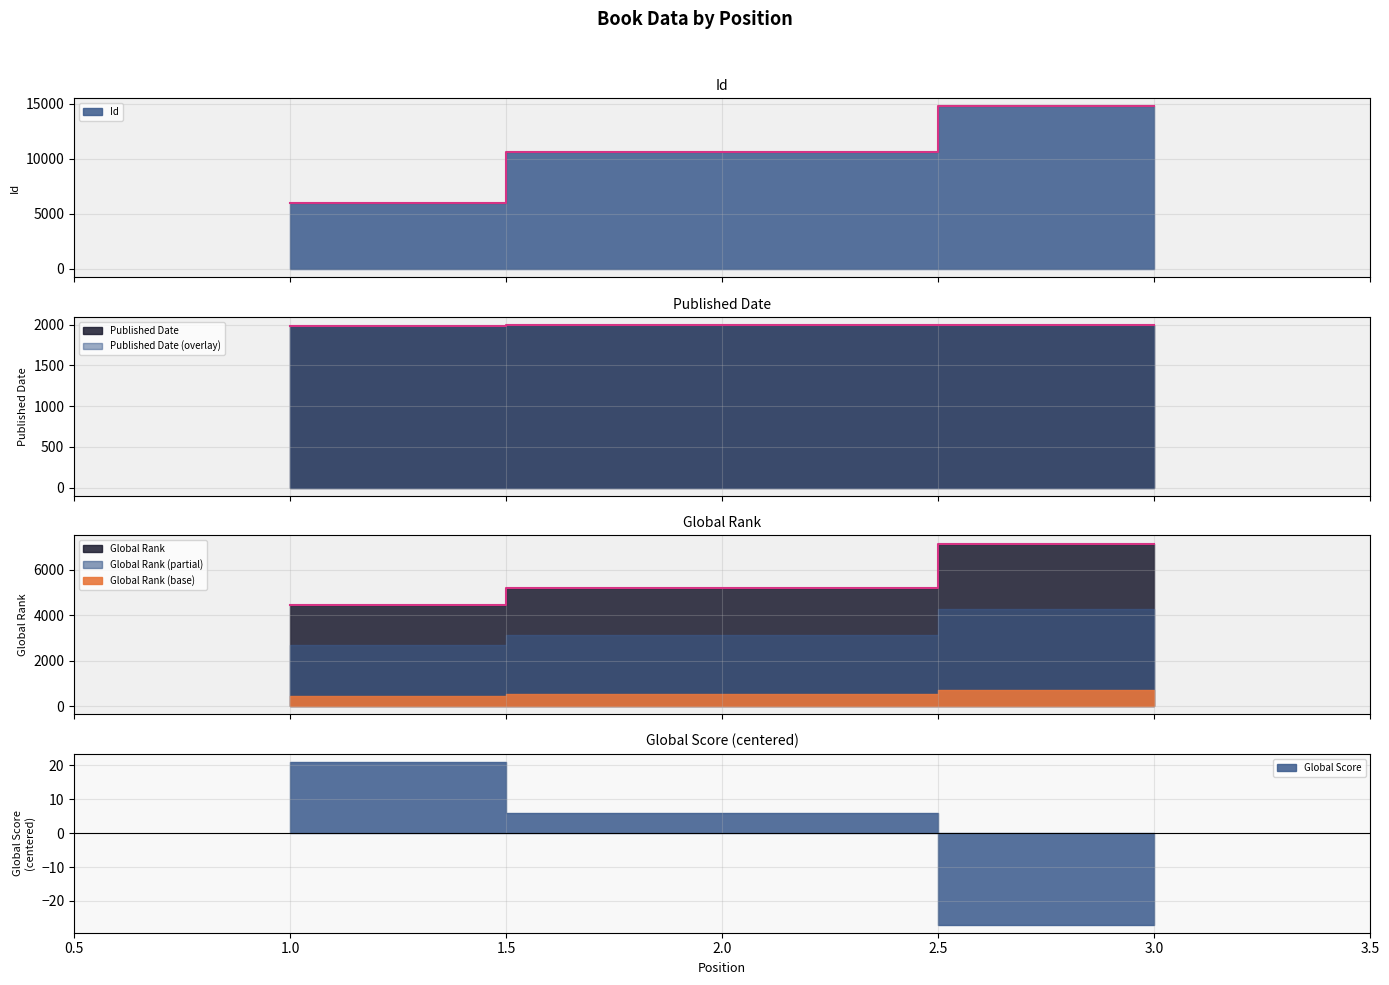

Reading left to right, extract all data points from this chart.

Global Rank: 4455	5203	7142
Published Date: 1985	1991	1997
Id: 5951	10581	14757